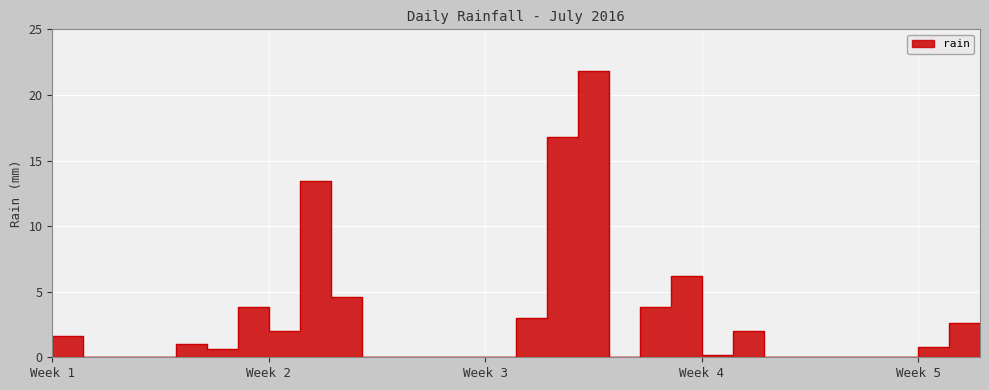

Reading left to right, list all the values displayed in this chart.

1.6	0.0	0.0	0.0	1.0	0.6	3.8	2.0	13.4	4.6	0.0	0.0	0.0	0.0	0.0	3.0	16.8	21.8	0.0	3.8	6.2	0.2	2.0	0.0	0.0	0.0	0.0	0.0	0.8	2.6	0.2